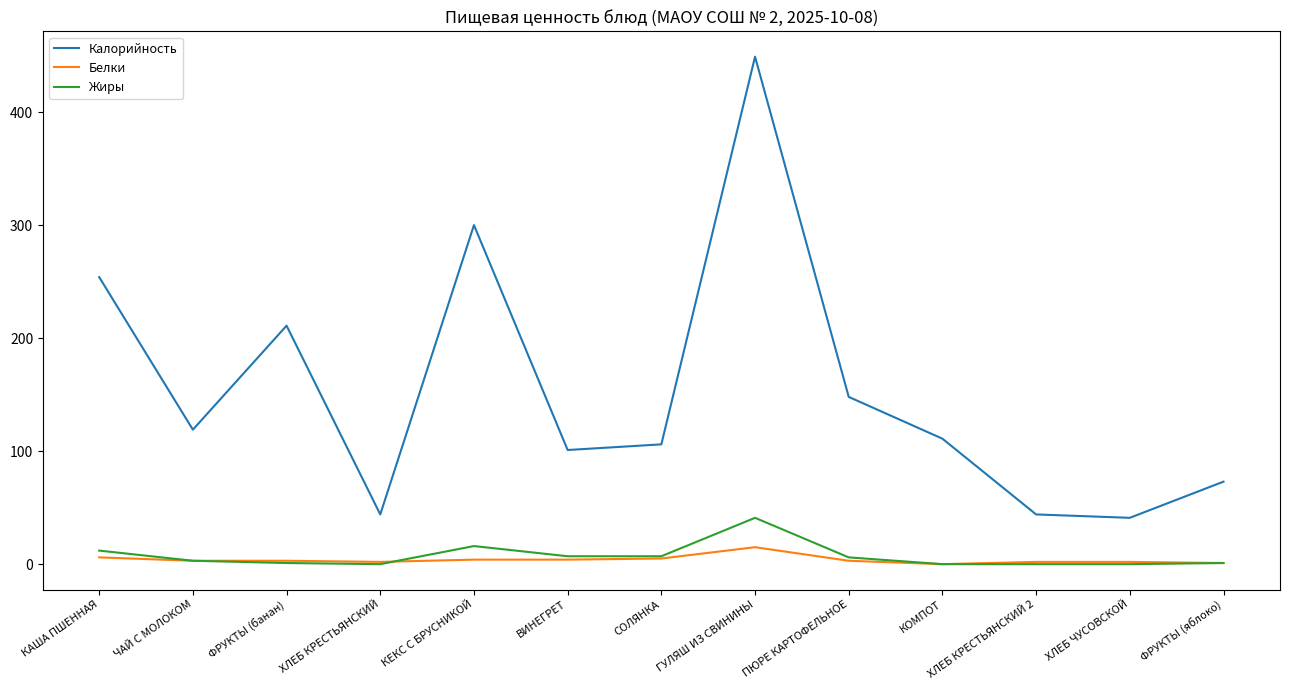

True or false: Калорийность and Белки intersect in this chart.

False